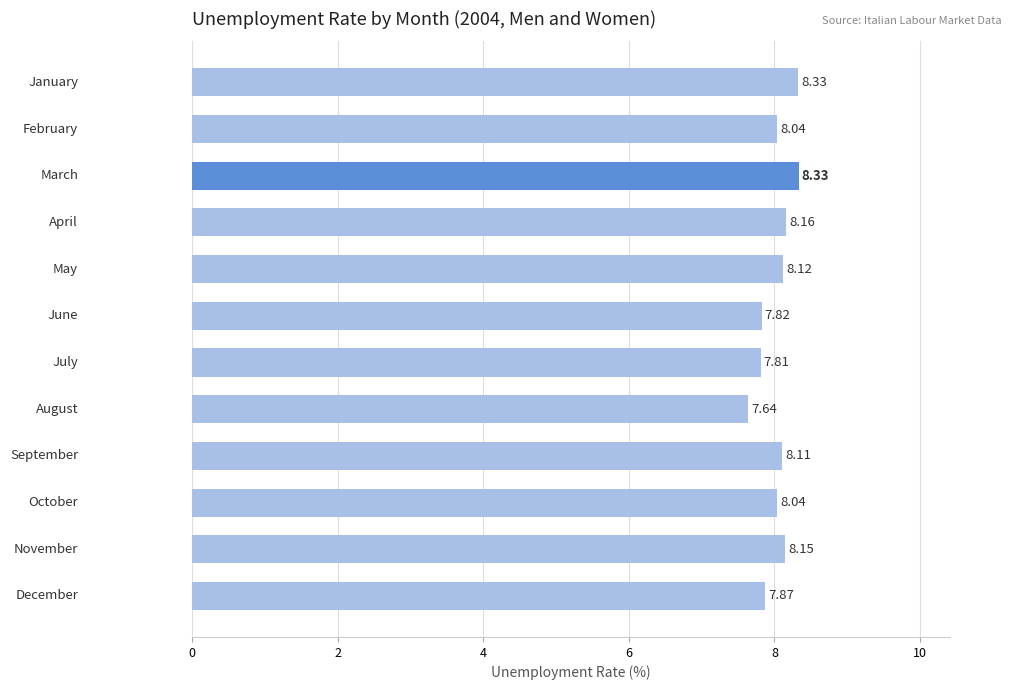

What is the average value?

8.0